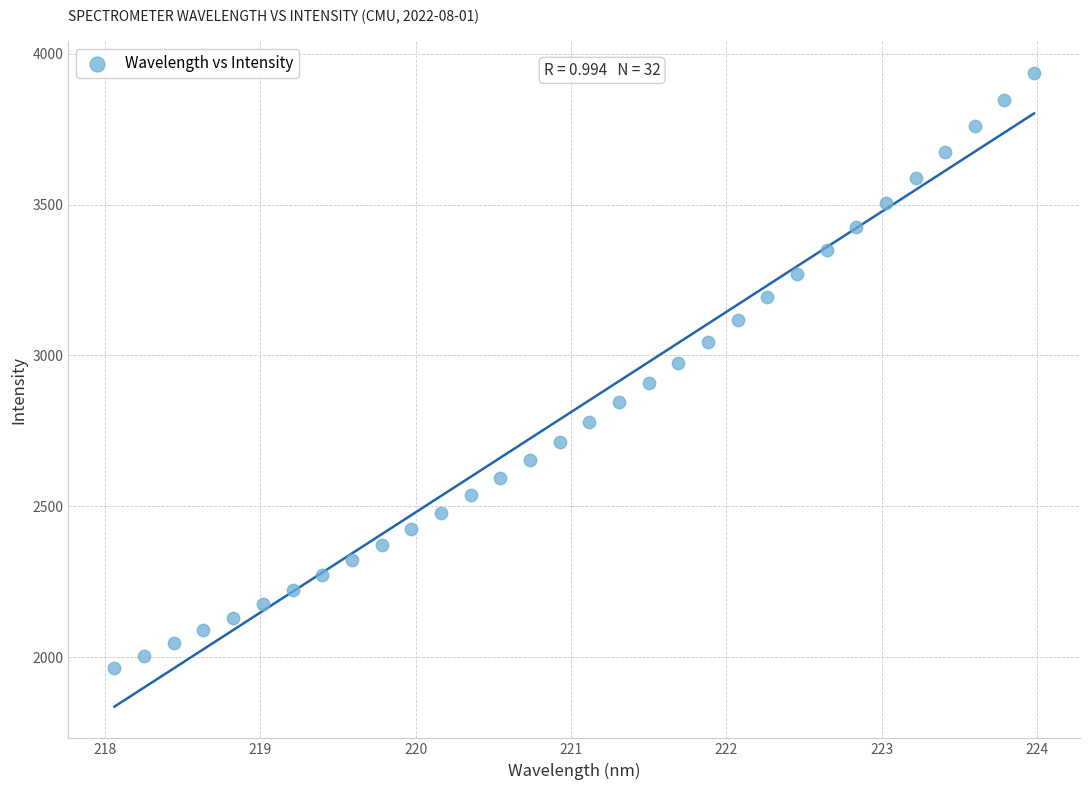

What is the range of Y values (max minus min)?

1970.7